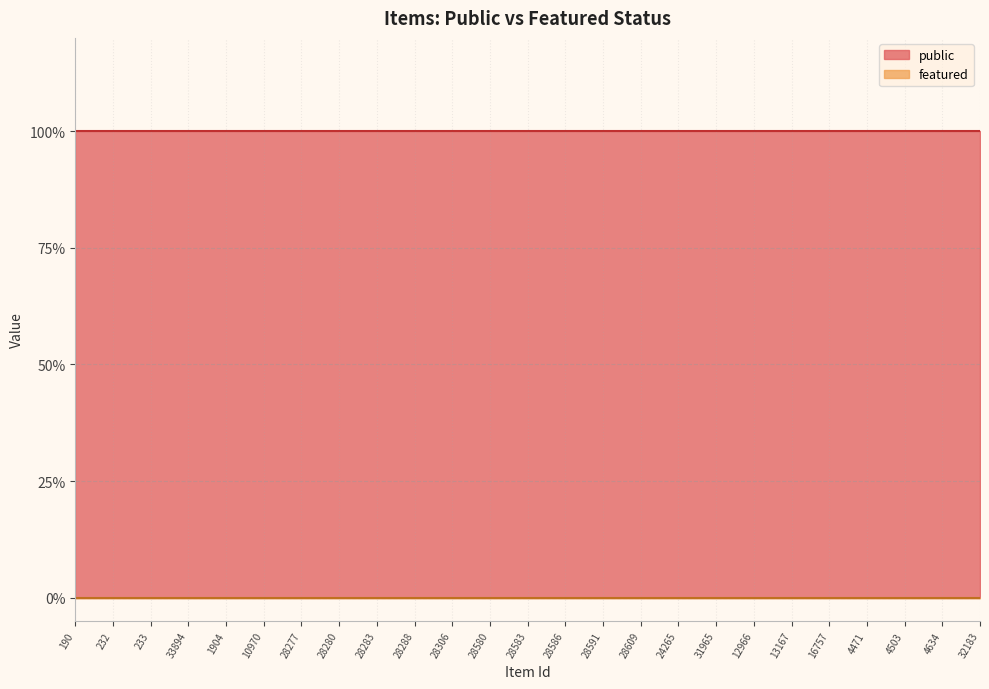

What is the sum of the public values at 33894 and 4503?

2